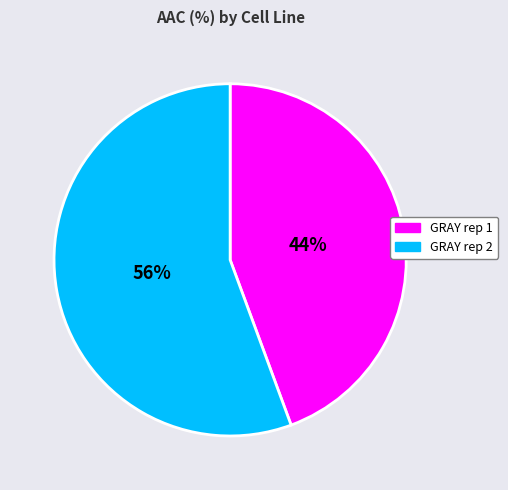

How many slices are in this pie chart?

2